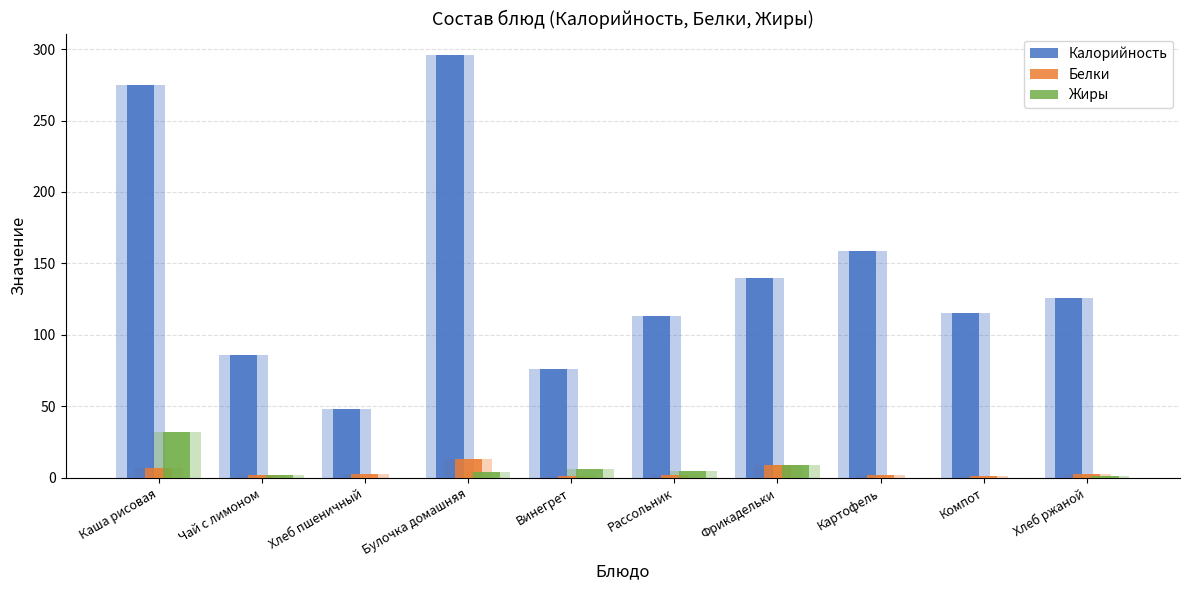

How many bars are there in each group?

3